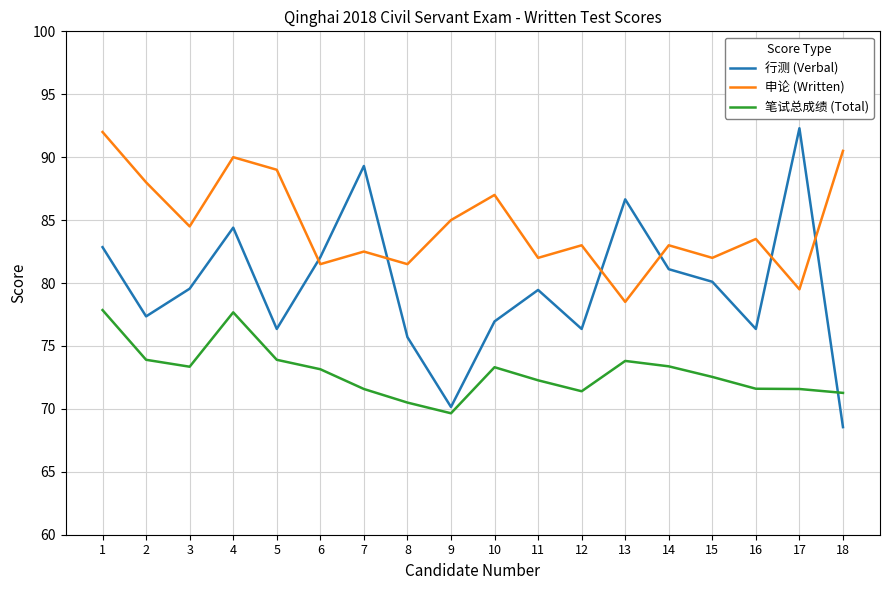

Which series has the largest total across all categories?

申论 (Written)